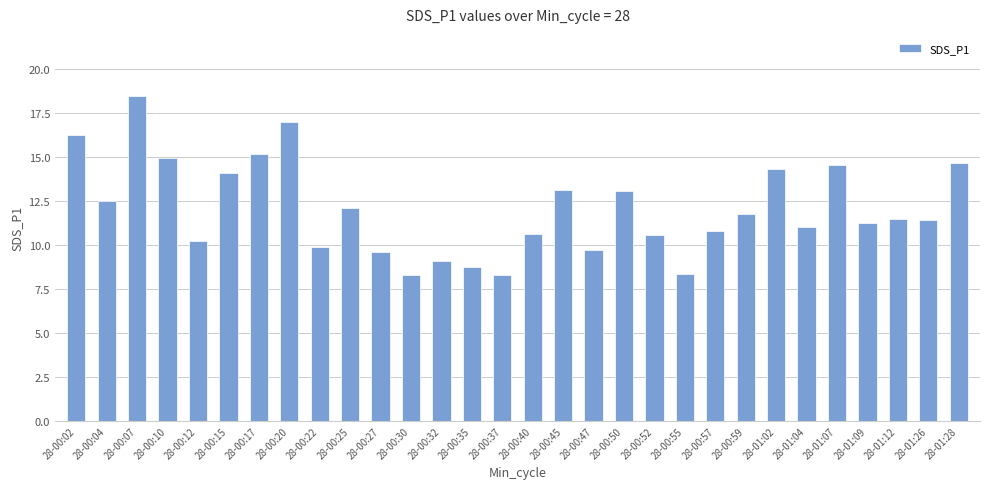

What is the approximate value at 28-01:09?

11.2